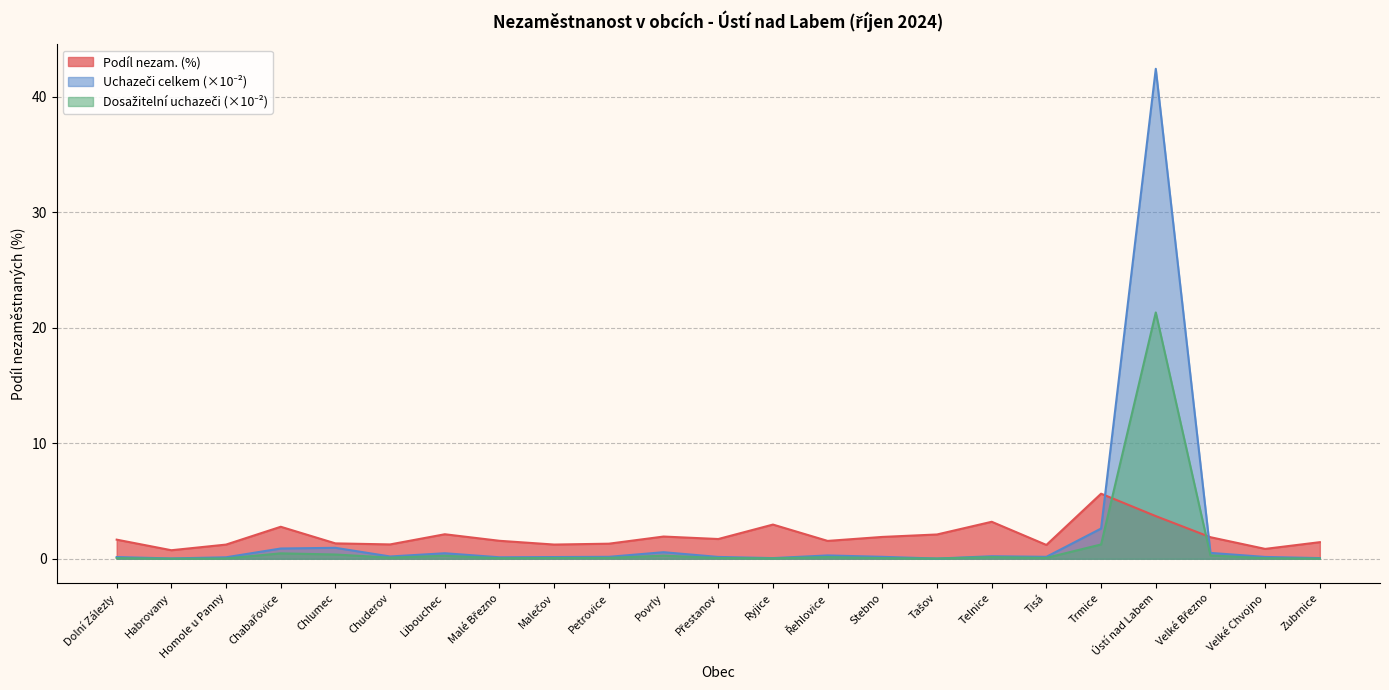

Rank the series by their average value, from lowest to highest.

Dosažitelní uchazeči, Podíl nezam. (%), Uchazeči celkem